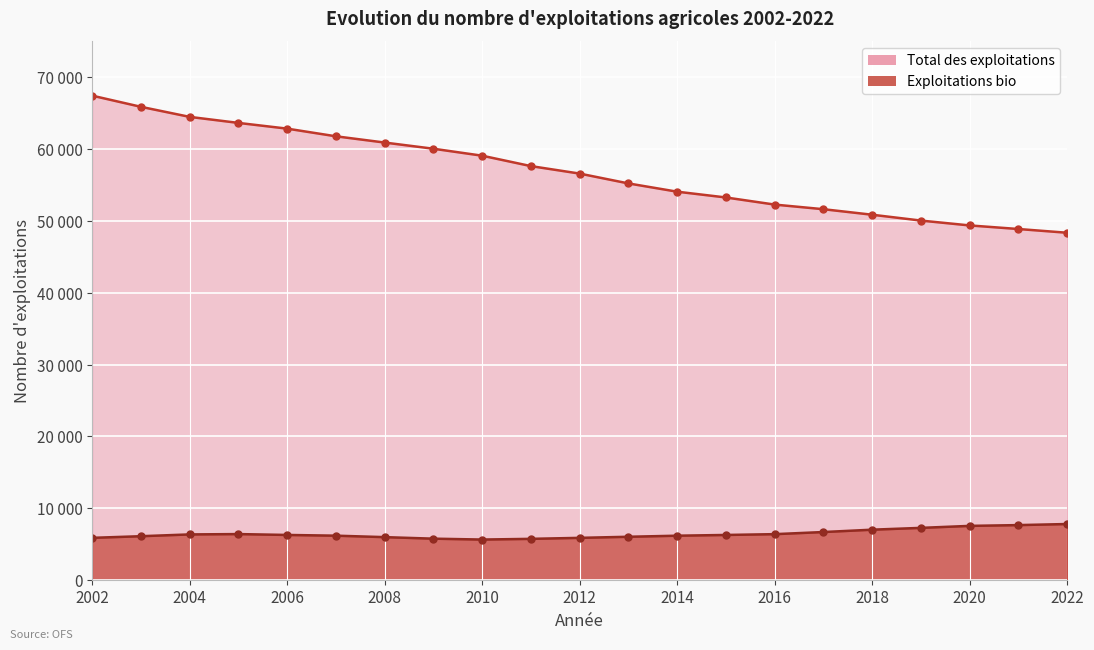

Reading left to right, what are all the values shown in this chart?

Total des exploitations: 67421	65866	64466	63627	62830	61764	60894	60034	59065	57617	56575	55207	54057	53253	52263	51620	50852	50038	49363	48864	48344
Exploitations bio: 5897	6124	6373	6420	6299	6199	5996	5782	5659	5757	5895	6047	6195	6298	6410	6705	7032	7284	7561	7670	7819